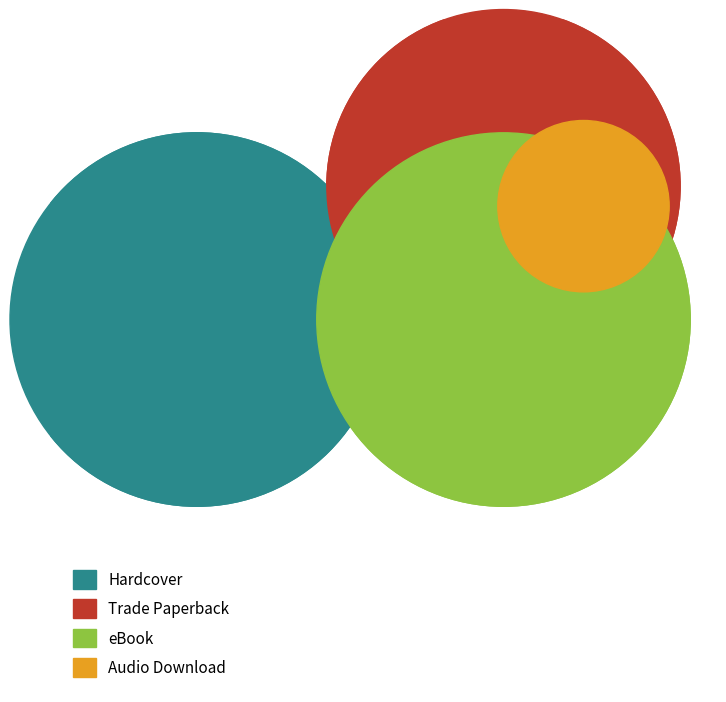

How many segments does this pie chart have?

4